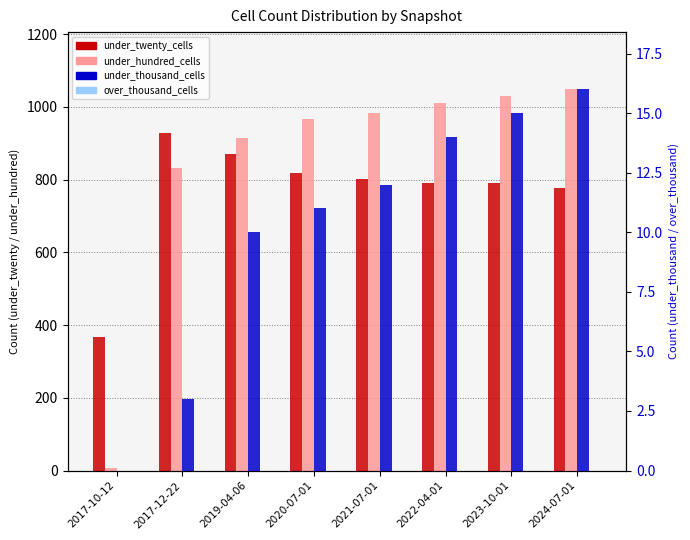

What are all the series names shown in the legend?

under_twenty_cells, under_hundred_cells, under_thousand_cells, over_thousand_cells